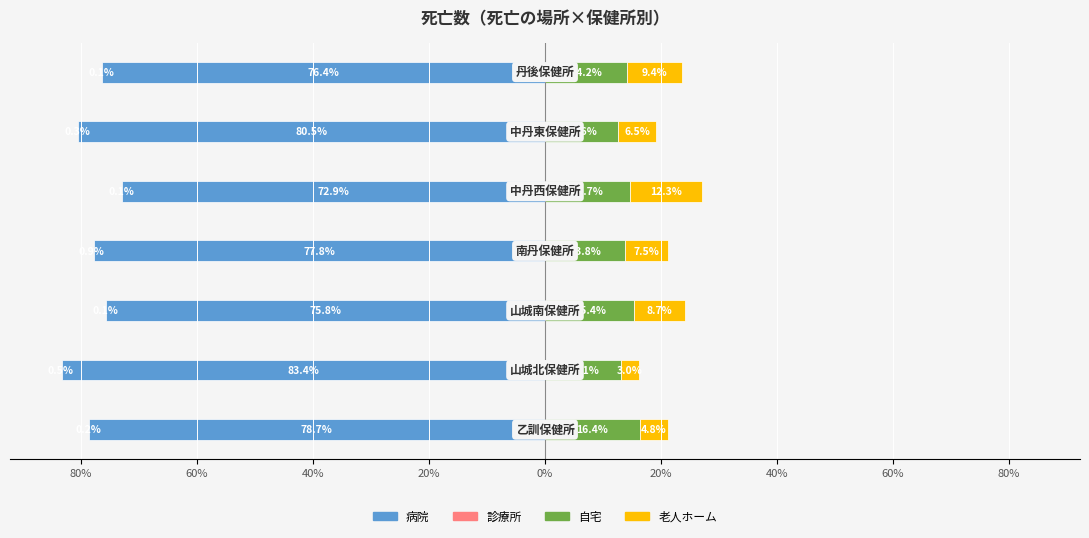

Is it true that 老人ホーム equals 3.2 at 80%?

False